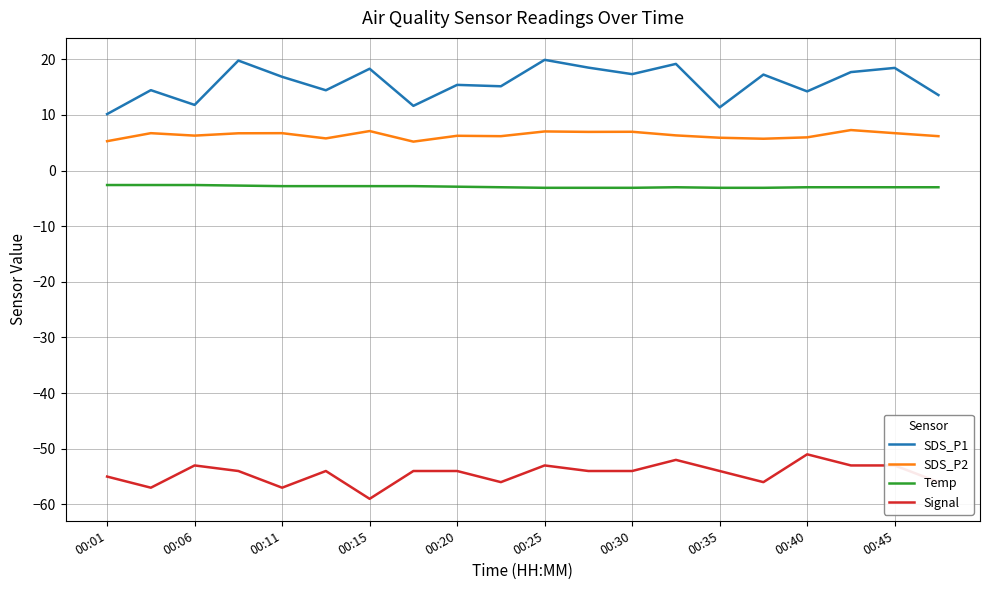

Which series has the largest total across all categories?

SDS_P1